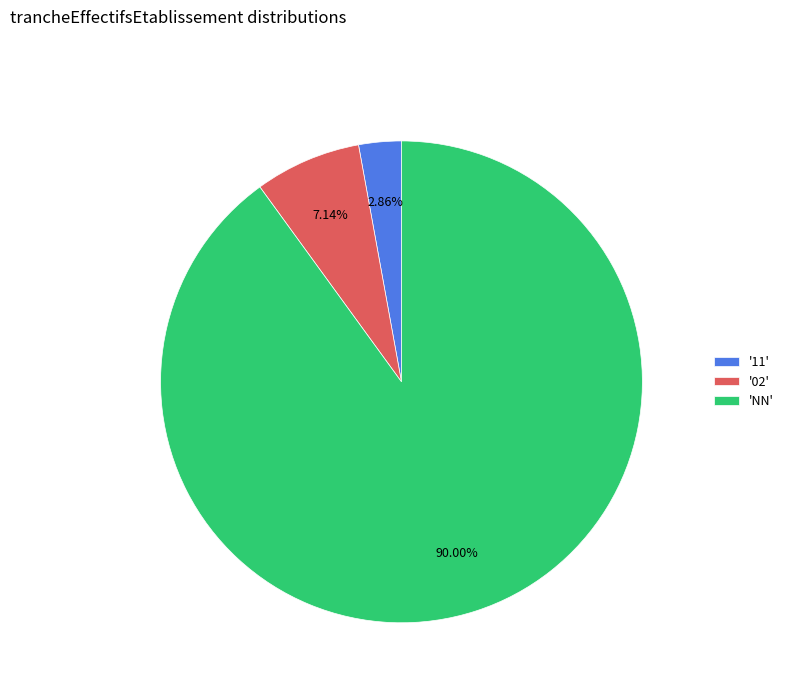

Rank the categories by value from highest to lowest.

'NN', '02', '11'